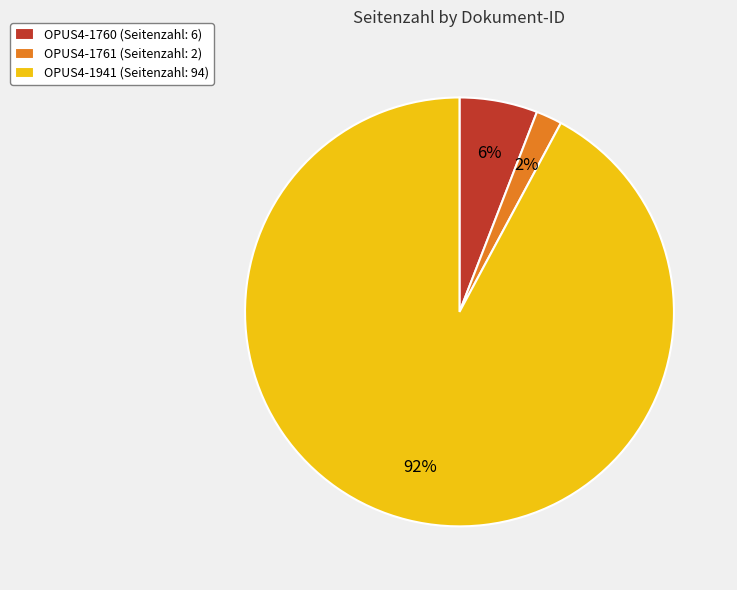

To the nearest percent, what is the average slice percentage?

33%